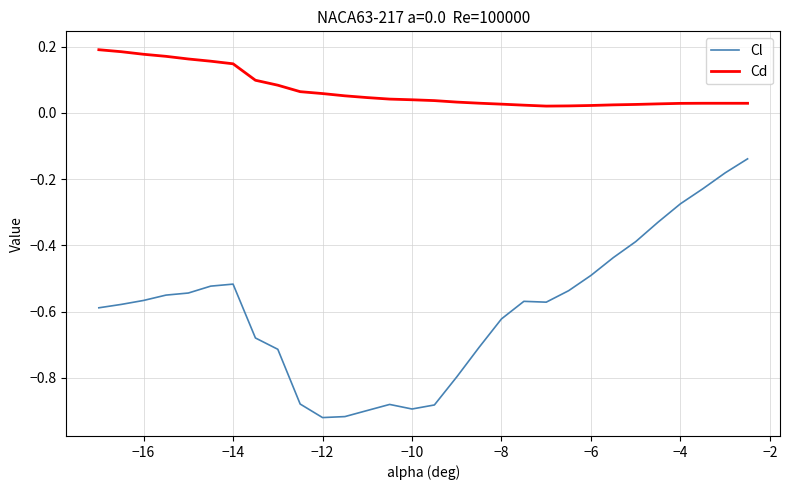

List the series in order of their peak value, lowest first.

Cl, Cd